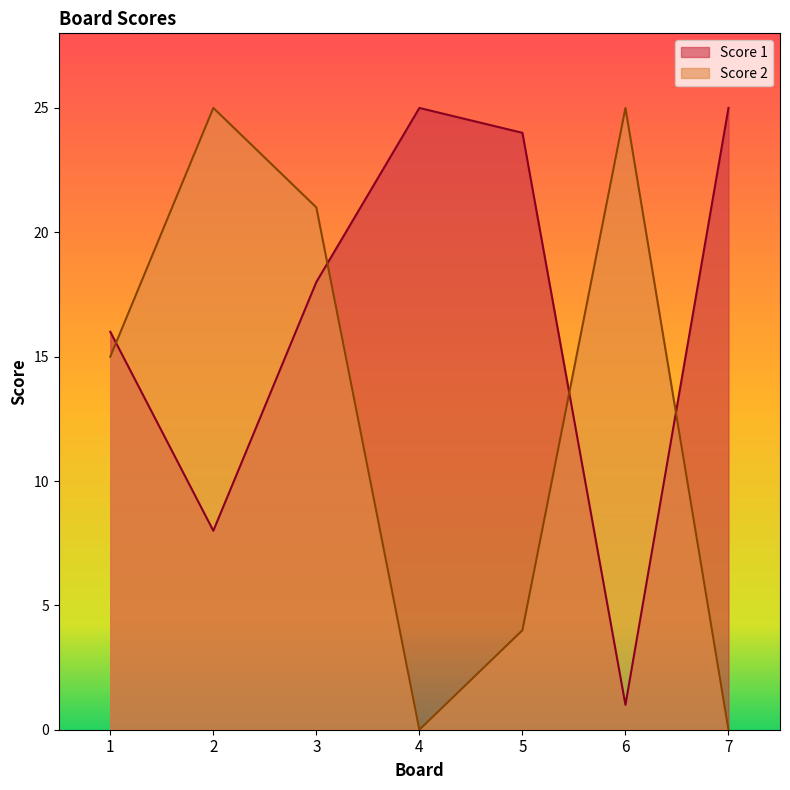

At 1, list the series in order from largest to smallest.

Score 1, Score 2